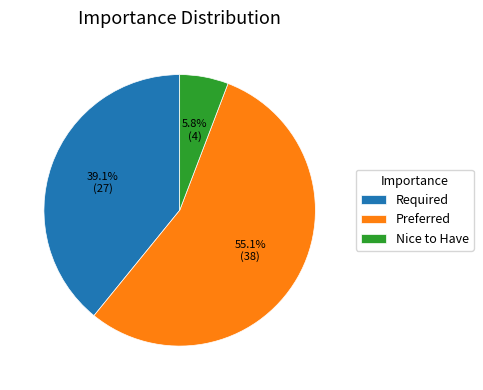

Combined, what portion of the pie is Preferred and Required?

94.2%